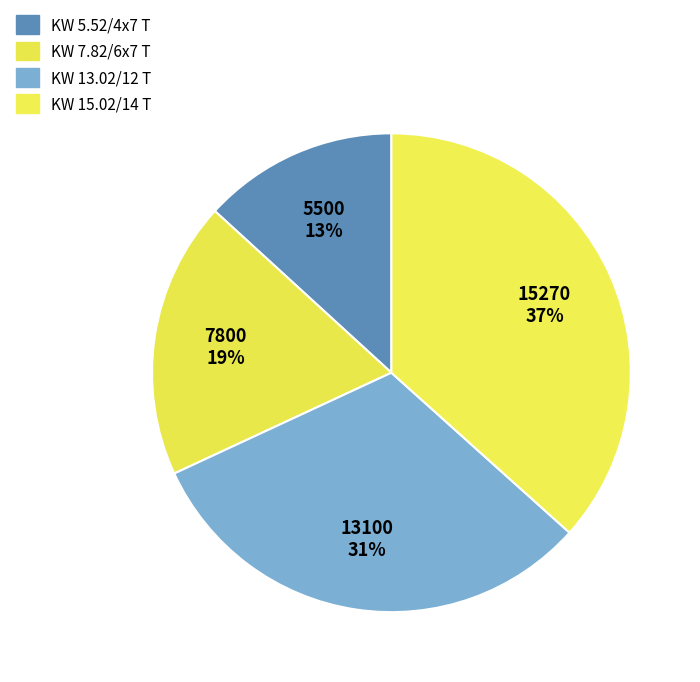

How many segments does this pie chart have?

4